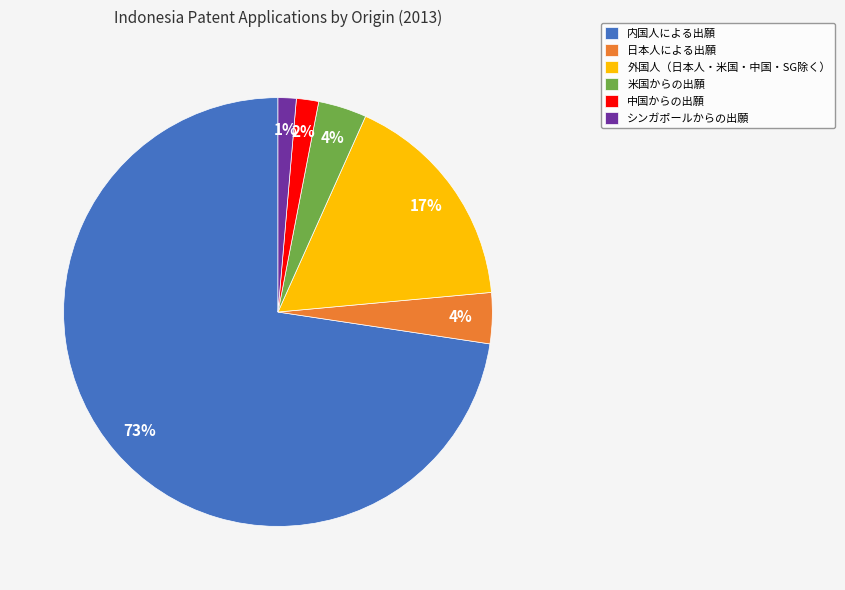

The シンガポールからの出願 slice represents 11% of the pie. True or false?

False